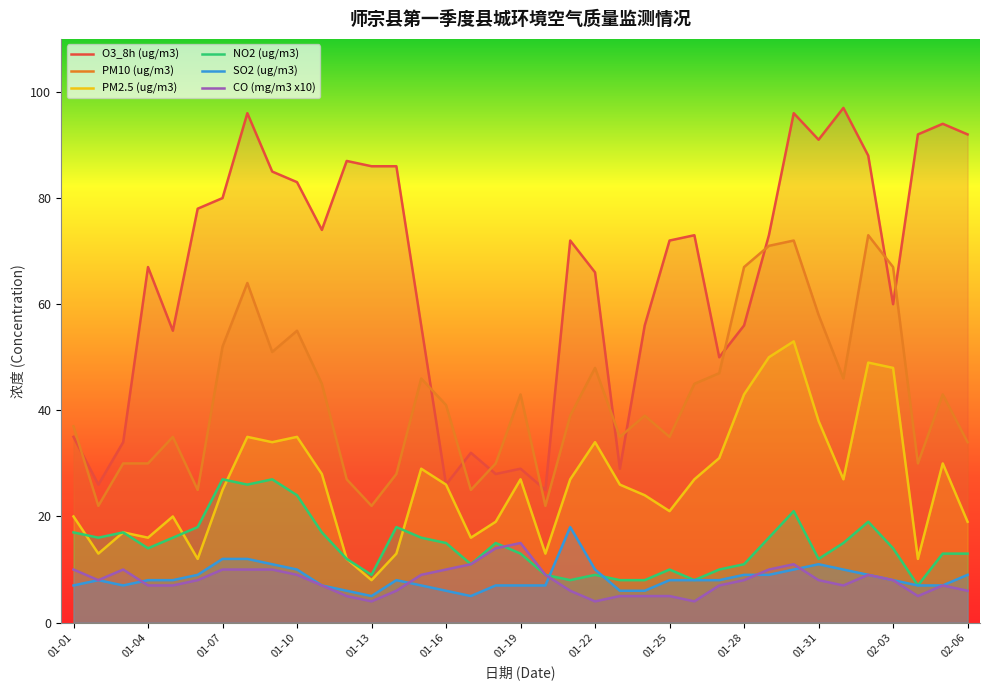

What is the difference between the second highest and second lowest values in the SO2 (ug/m3) series?

7